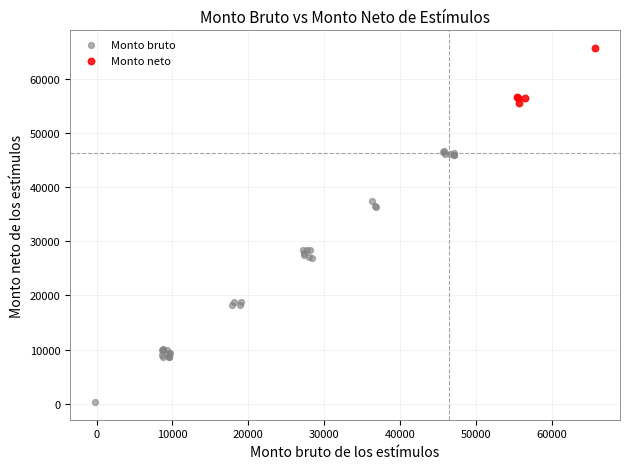

What are all the series names shown in the legend?

Monto bruto, Monto neto